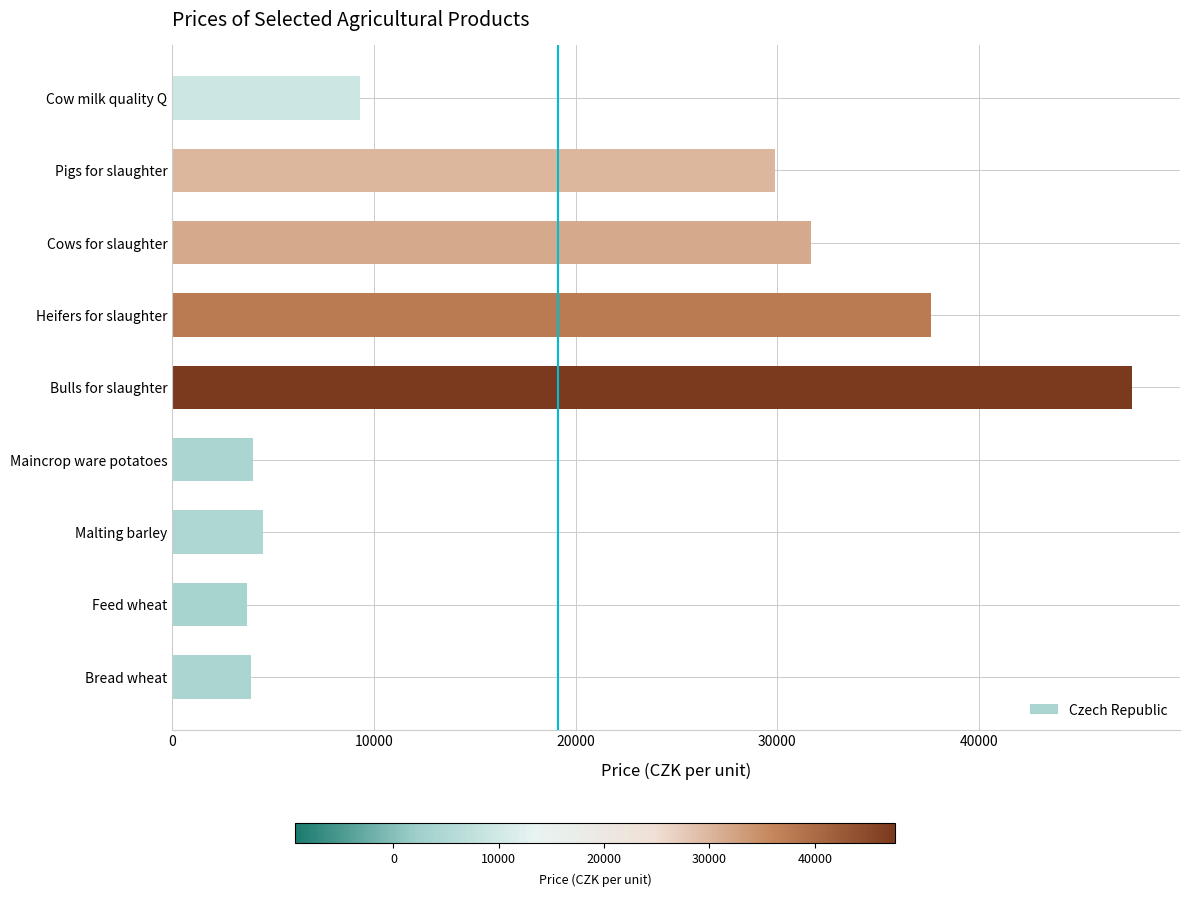

Which label corresponds to the largest value in the chart?

Bulls for slaughter